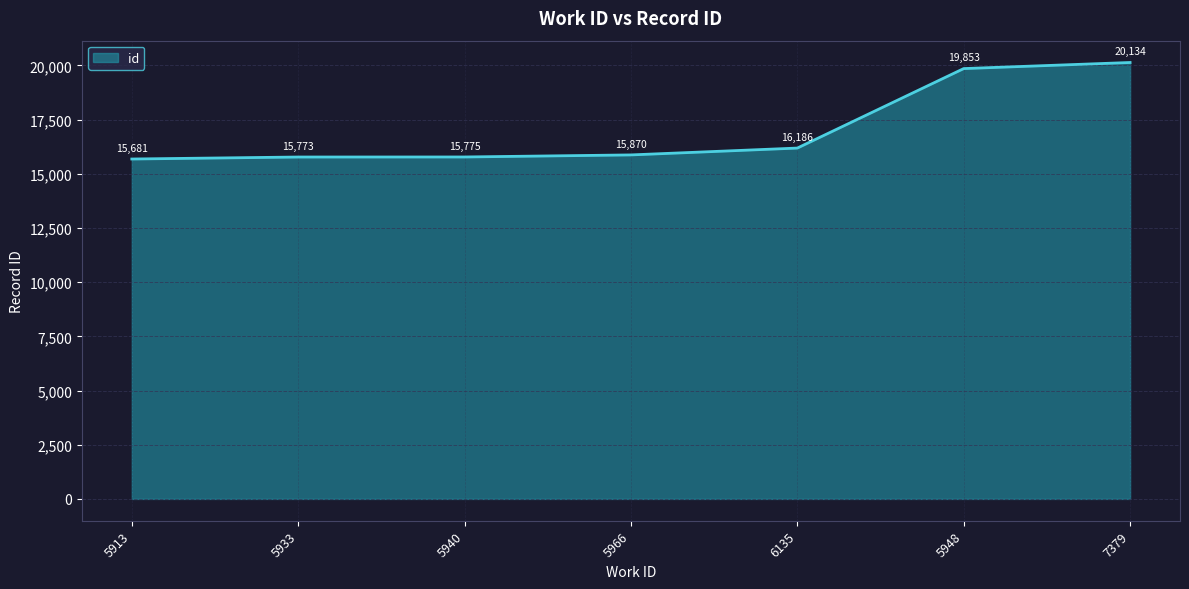

Approximately how many times larger is the value at 7379 compared to 5933?

1.3